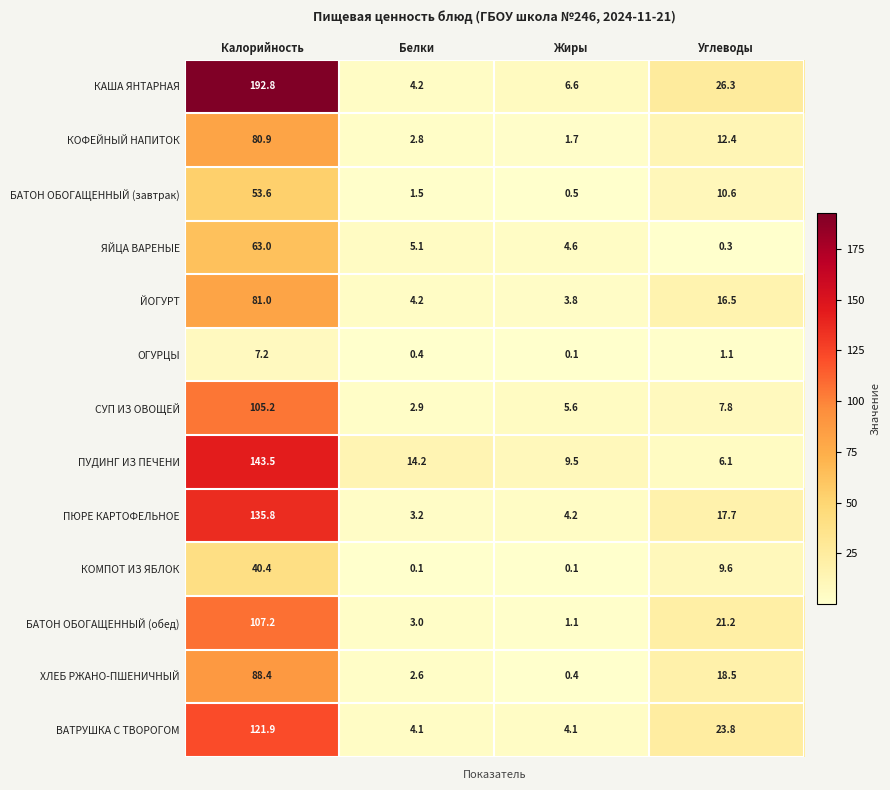

Which series has the largest total across all categories?

КАША ЯНТАРНАЯ